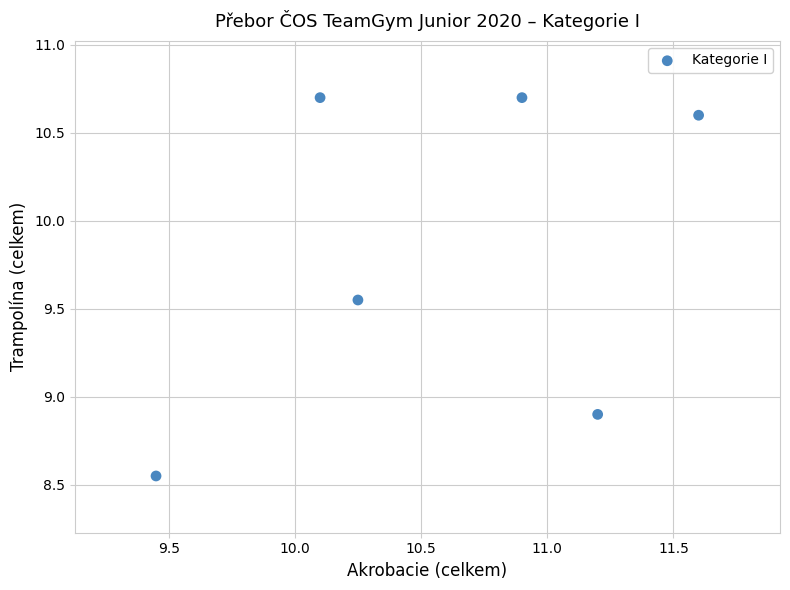

What is the average X value?

10.6